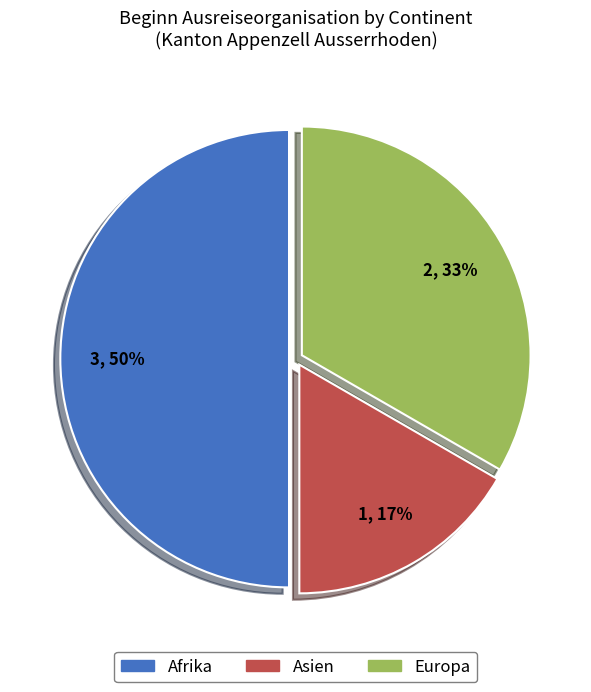

Is Asien the majority of the pie?

No